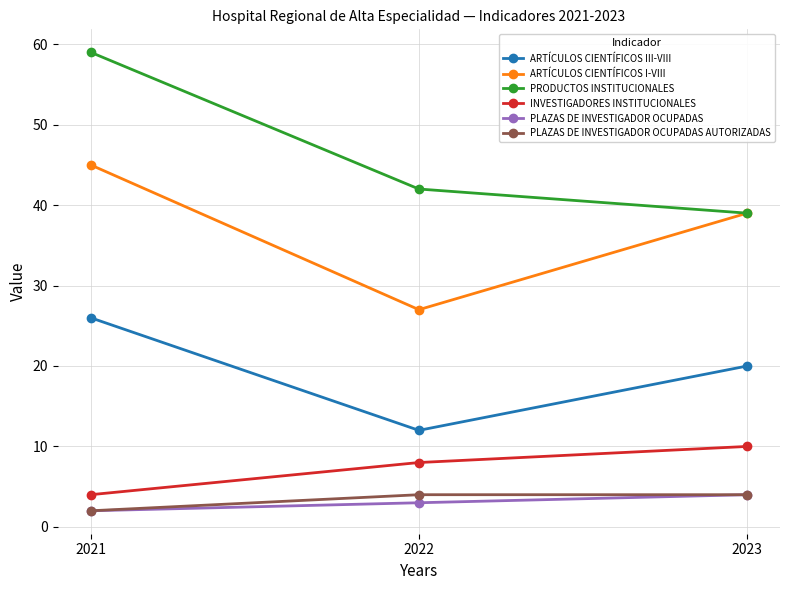

How many data points does each series have?

3